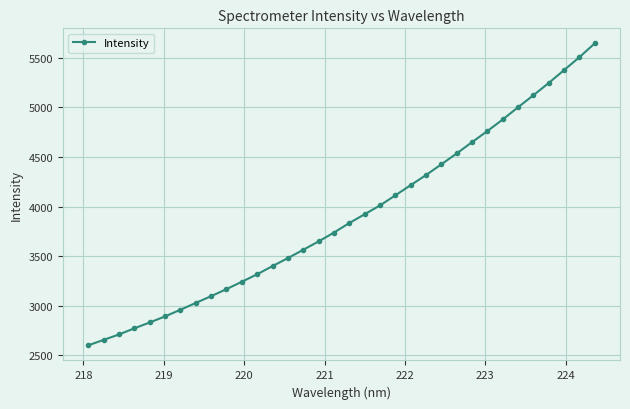

What is the value of the 4th point from the left?

2773.4